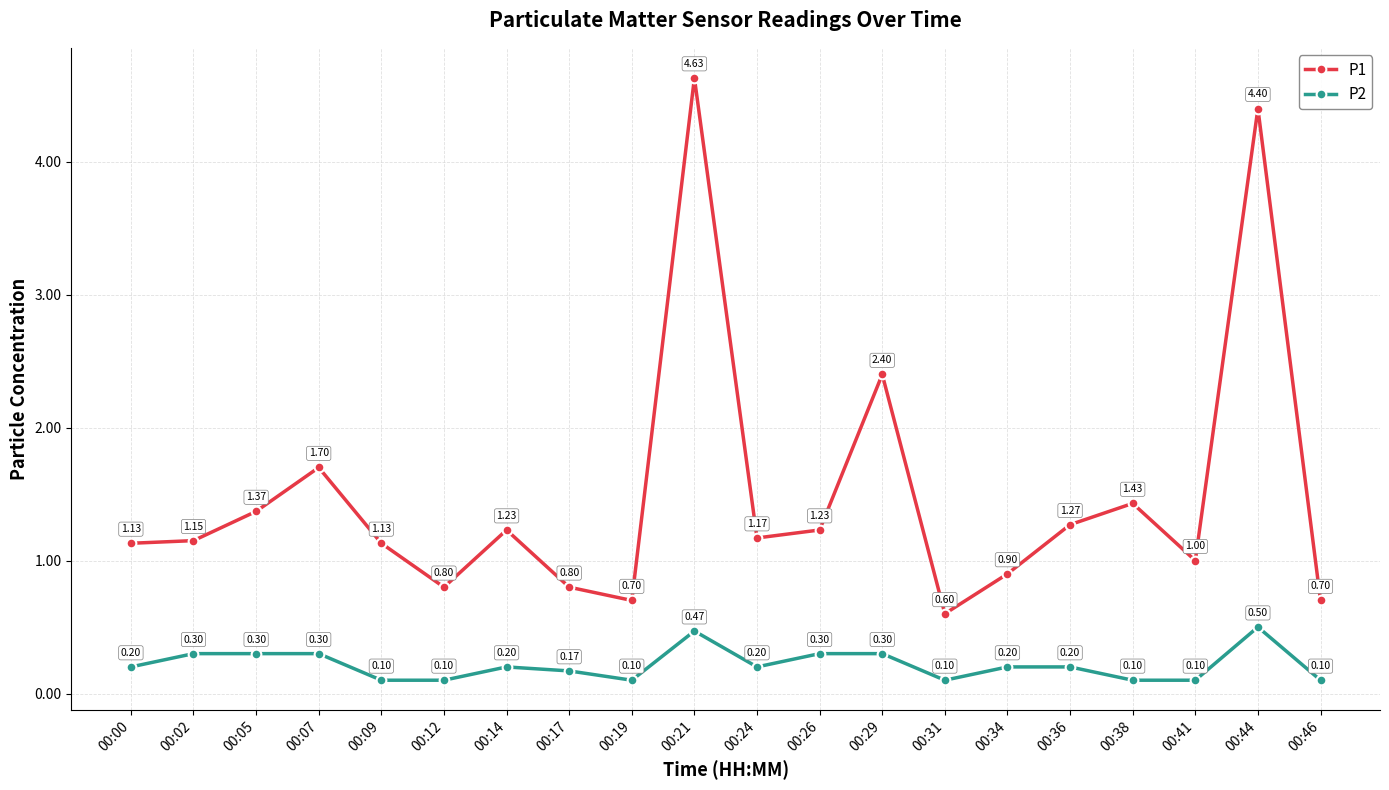

In P1, how many points are lower than both neighbors (excluding endpoints)?

5